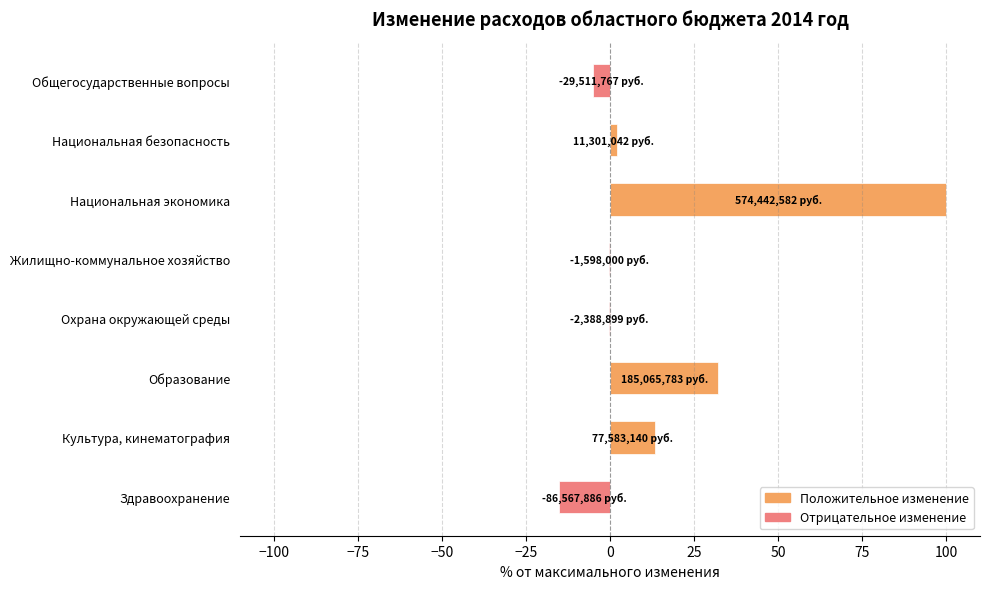

Between Здравоохранение and Национальная безопасность, which is larger?

Национальная безопасность